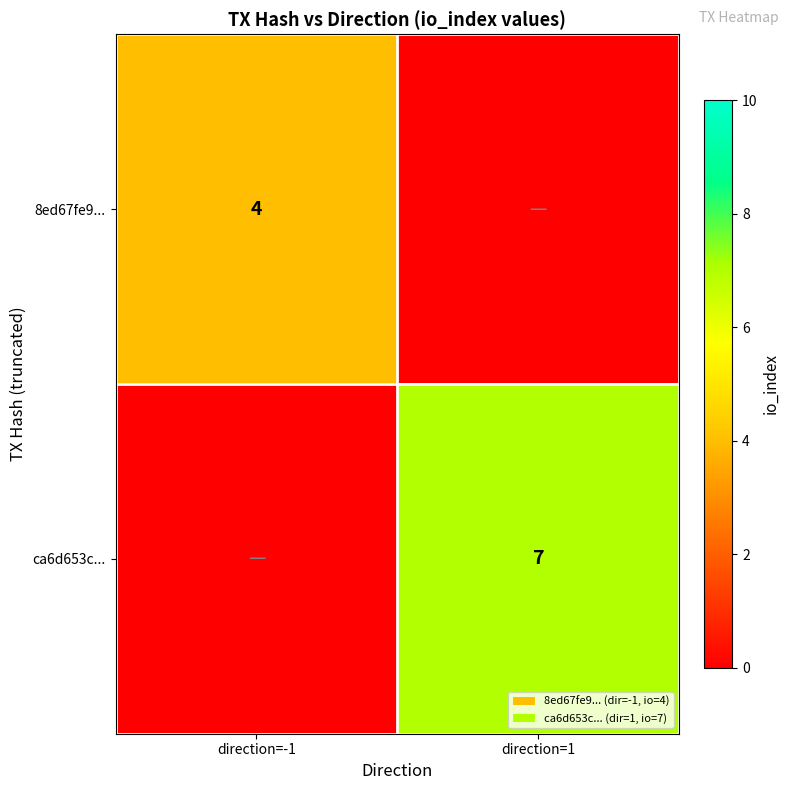

At how many categories does at least one series exceed 0?

2